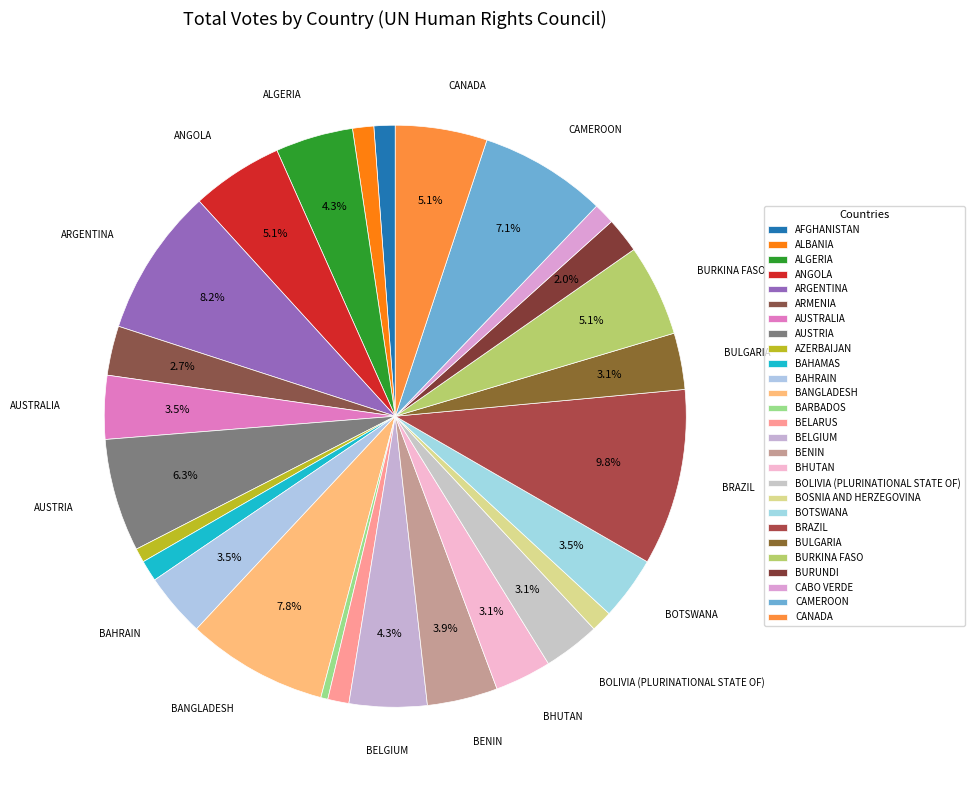

How many segments does this pie chart have?

27